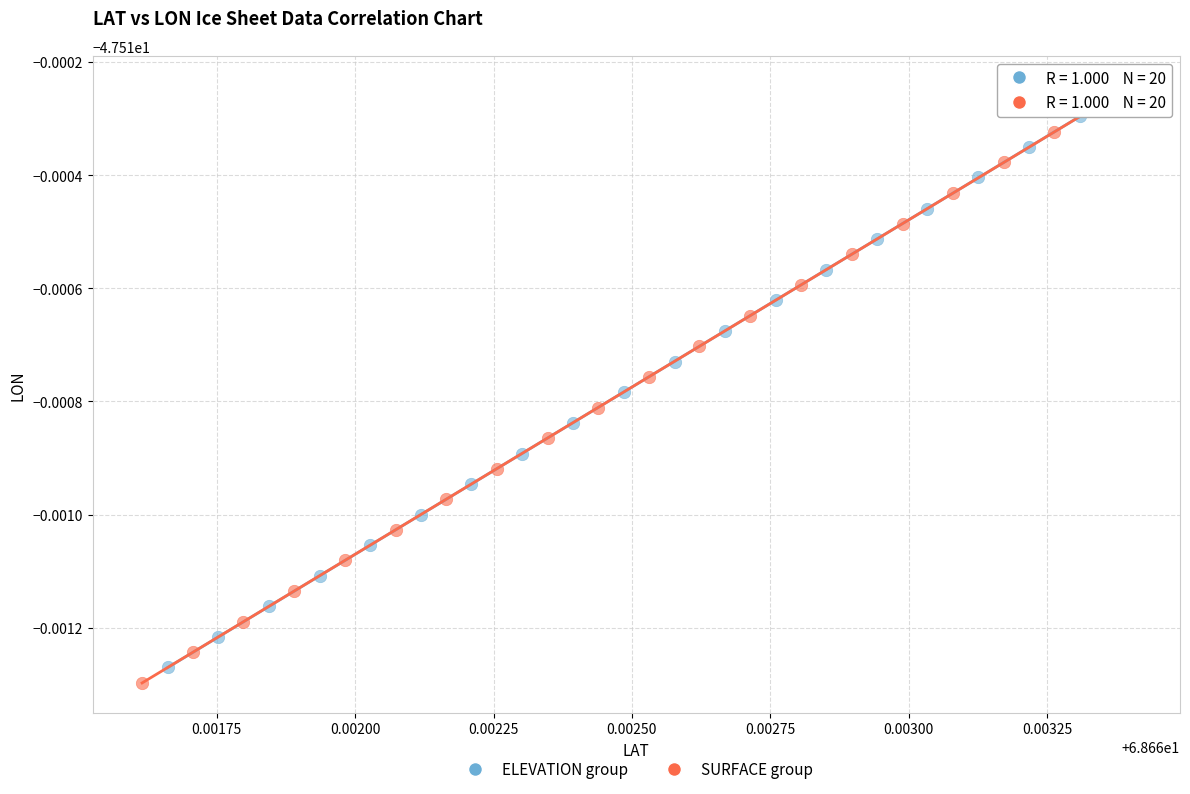

Which series contains the highest Y value?

ELEVATION group